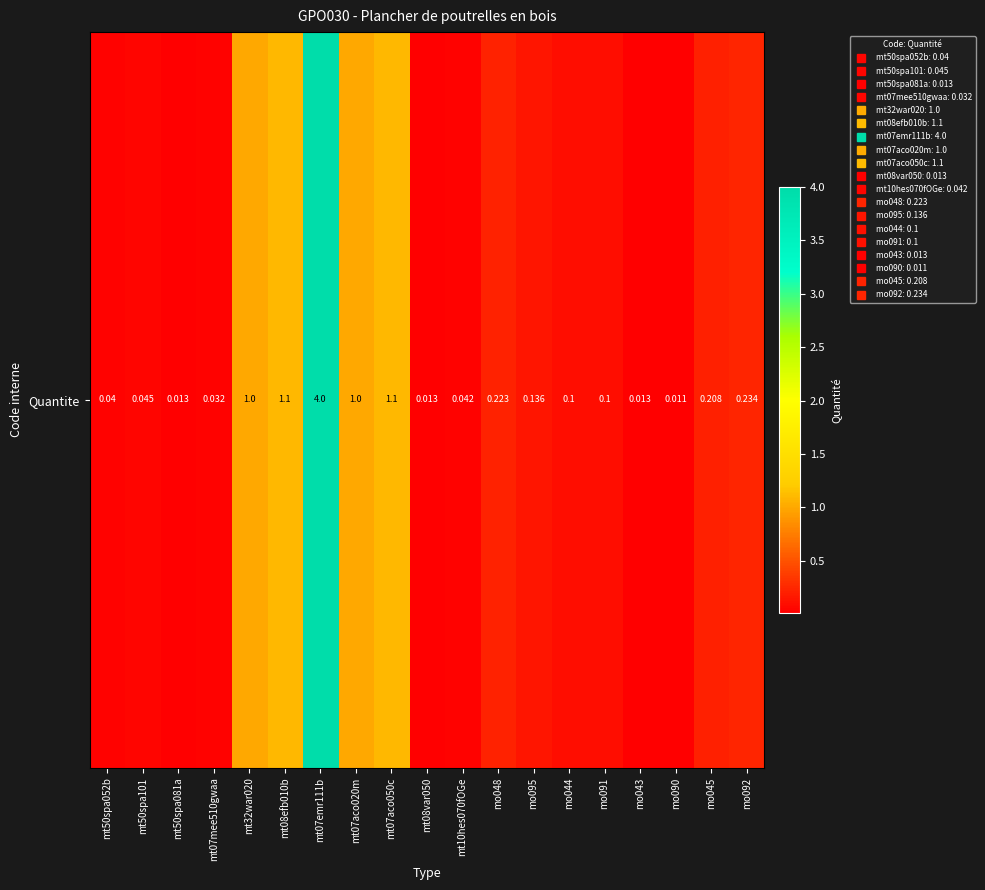

Rank the categories by value from highest to lowest.

mt07emr111b, mt08efb010b, mt07aco050c, mt32war020, mt07aco020m, mo092, mo048, mo045, mo095, mo044, mo091, mt50spa101, mt10hes070fOGe, mt50spa052b, mt07mee510gwaa, mt50spa081a, mt08var050, mo043, mo090